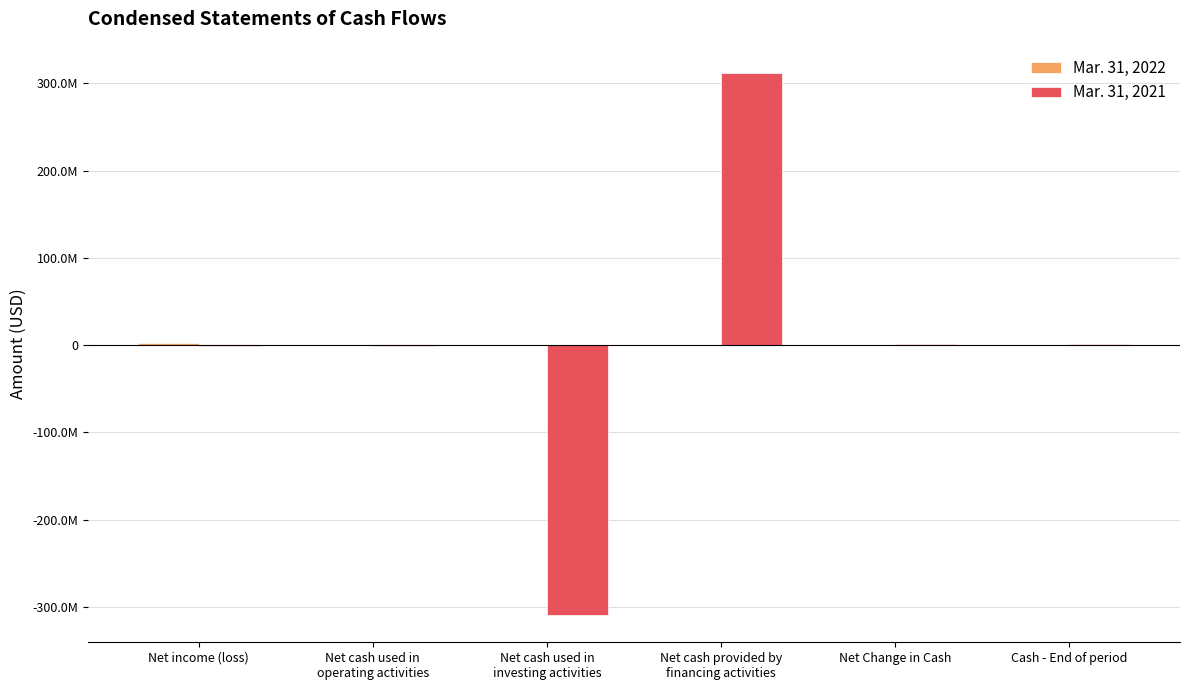

Reading left to right, extract all data points from this chart.

Mar. 31, 2022: 2830646	-192795	0	0	-192795	668679
Mar. 31, 2021: -1403996	-954856	-309450720	311979364	1573788	1573788